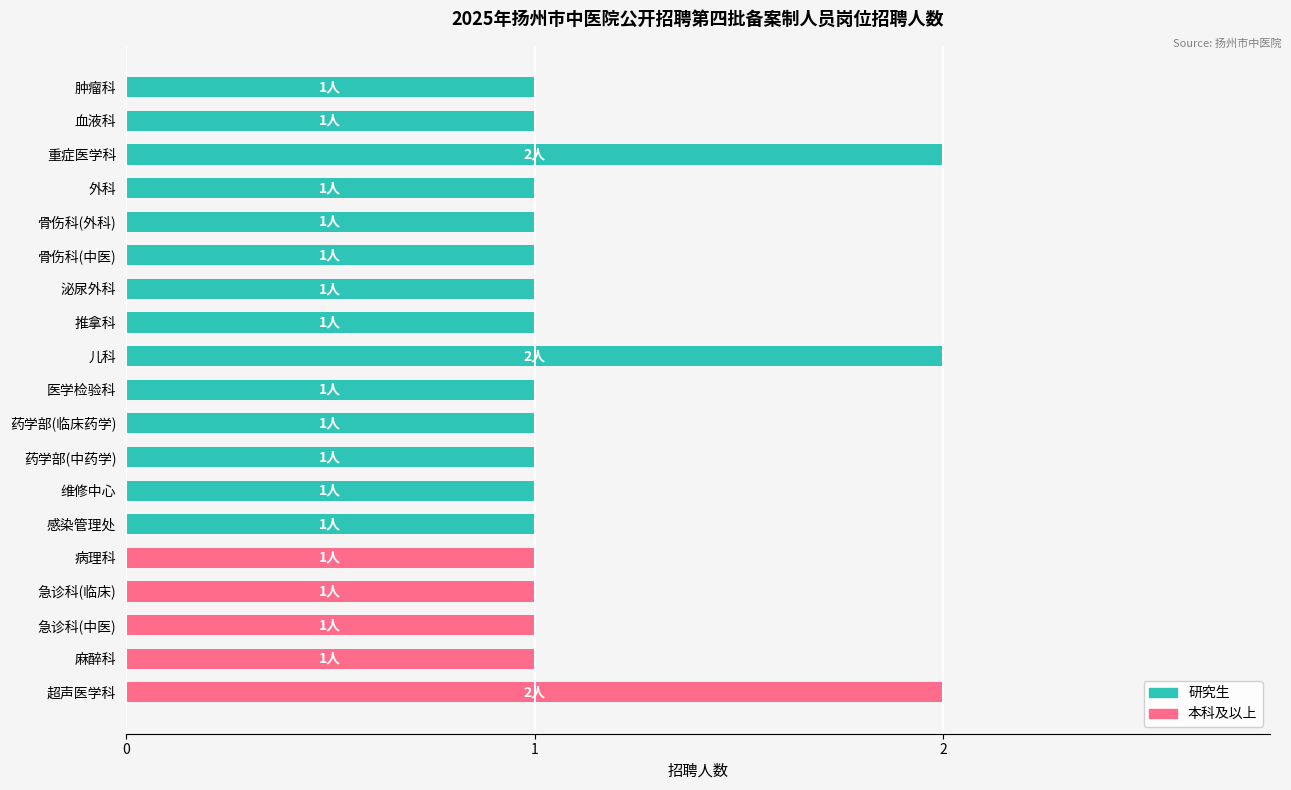

What is the average value?

1